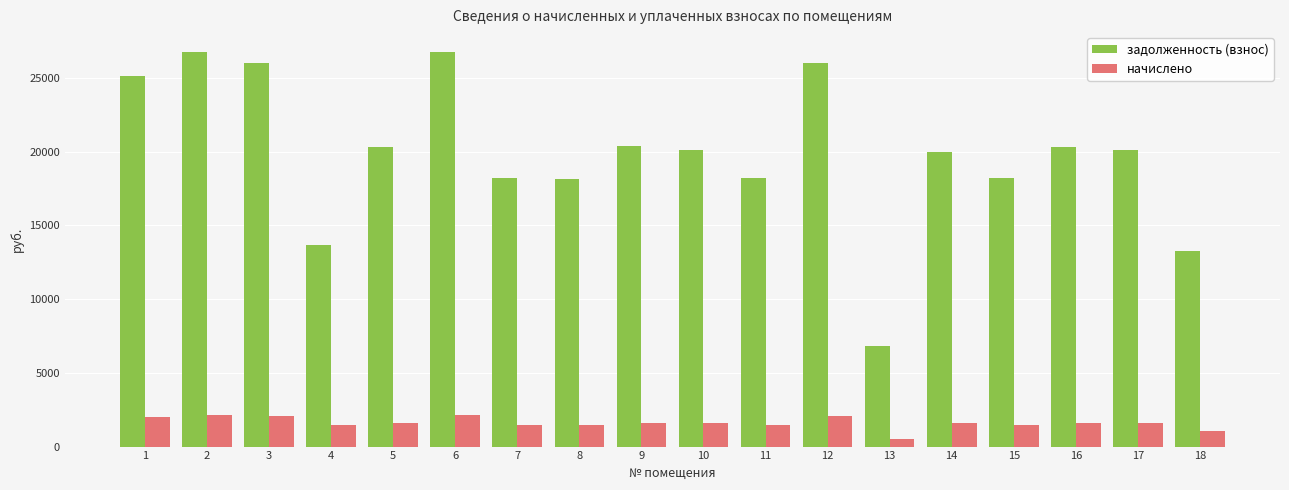

What are all the series names shown in the legend?

задолженность (взнос), начислено